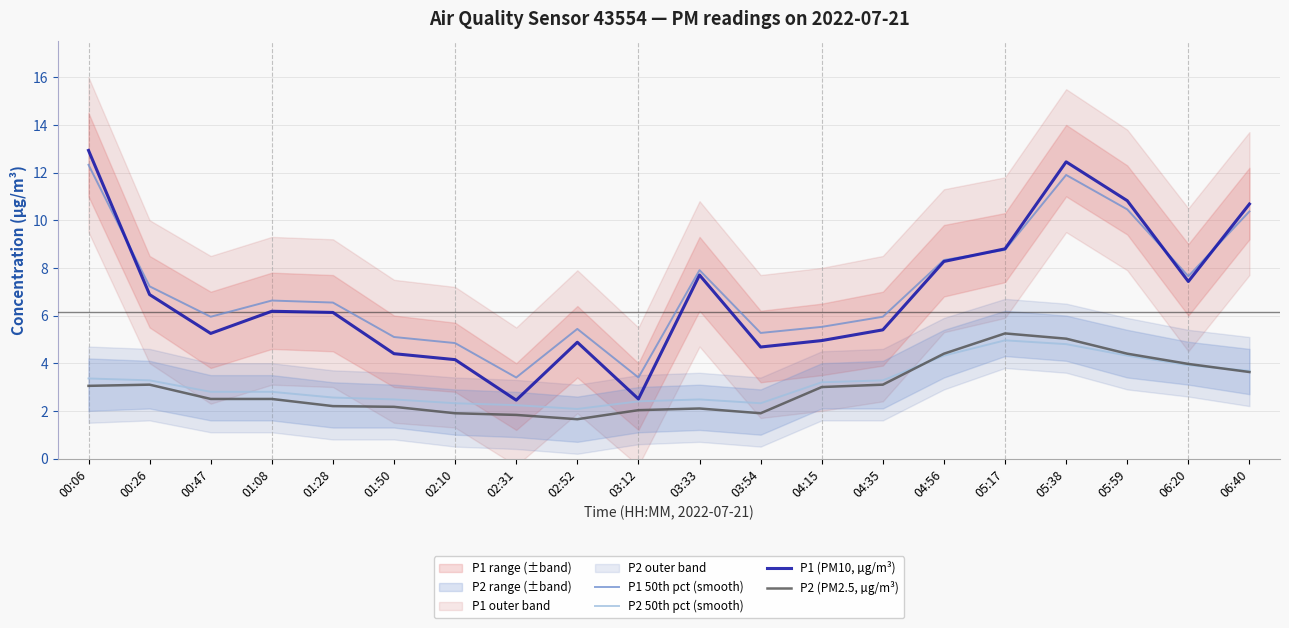

At which category is the sum across all series the highest?

05:38